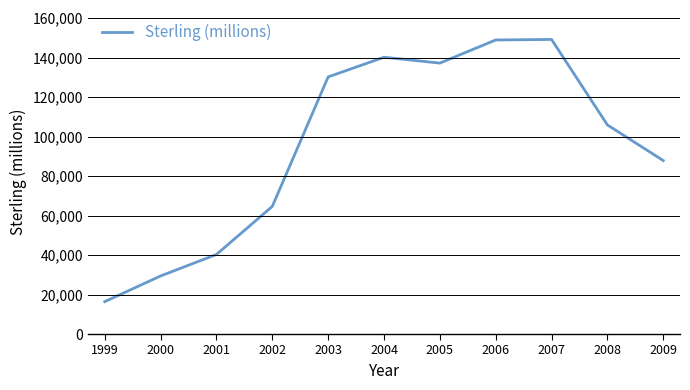

Approximately how many times larger is the value at 2007 compared to 2009?

1.7